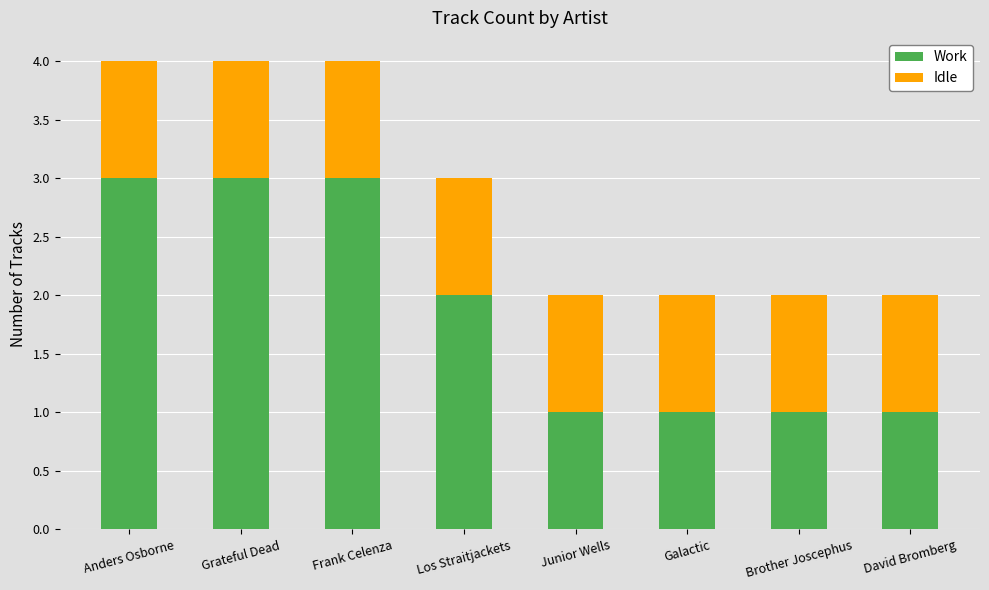

Reading right to left, what are the values for Work?

David Bromberg=1	Brother Joscephus=1	Galactic=1	Junior Wells=1	Los Straitjackets=2	Frank Celenza=3	Grateful Dead=3	Anders Osborne=3